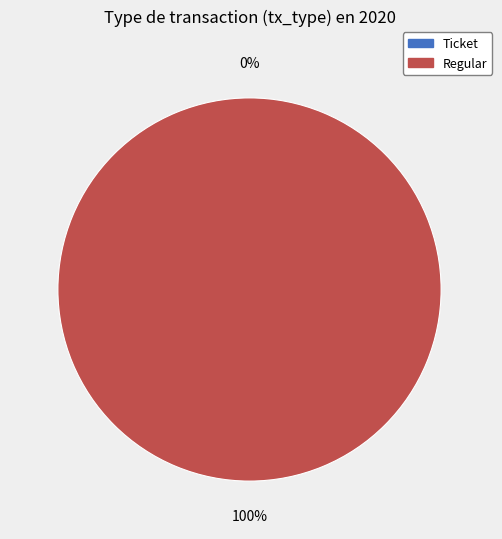

Is it true that Regular is 100% of the pie?

True